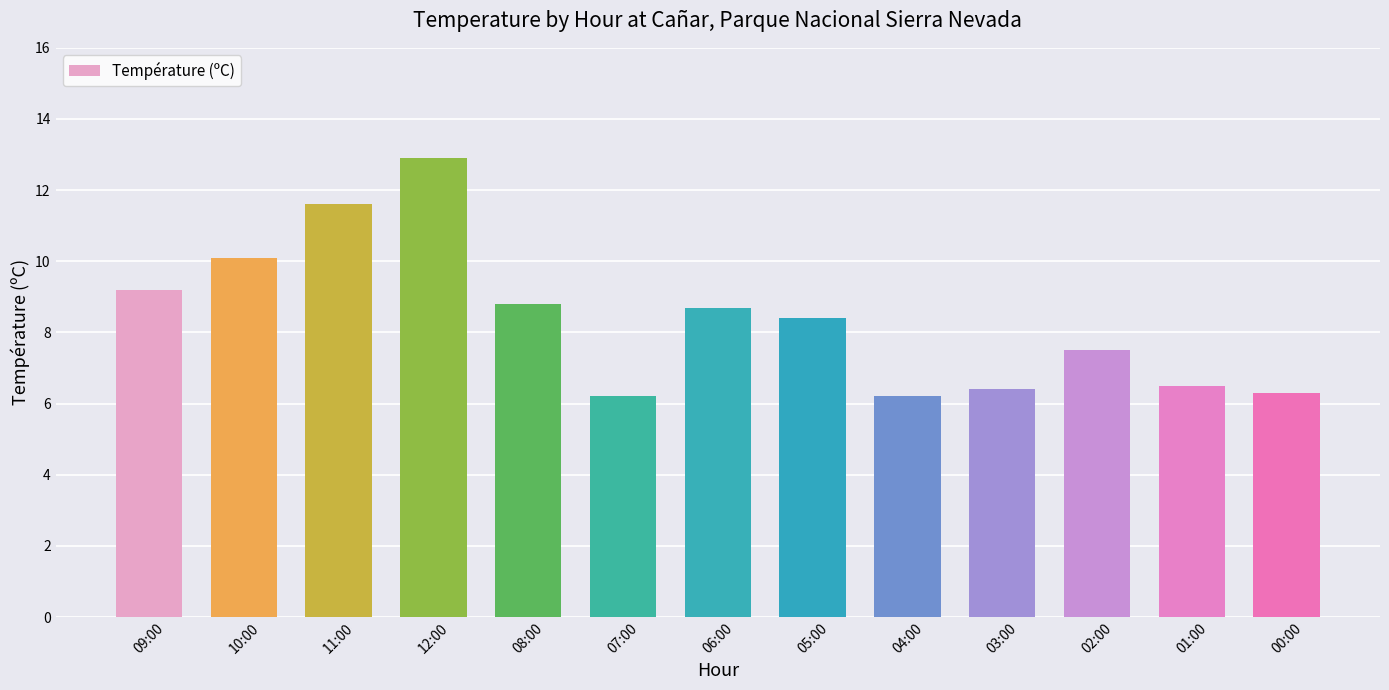

The value at 03:00 is 2.7. True or false?

False